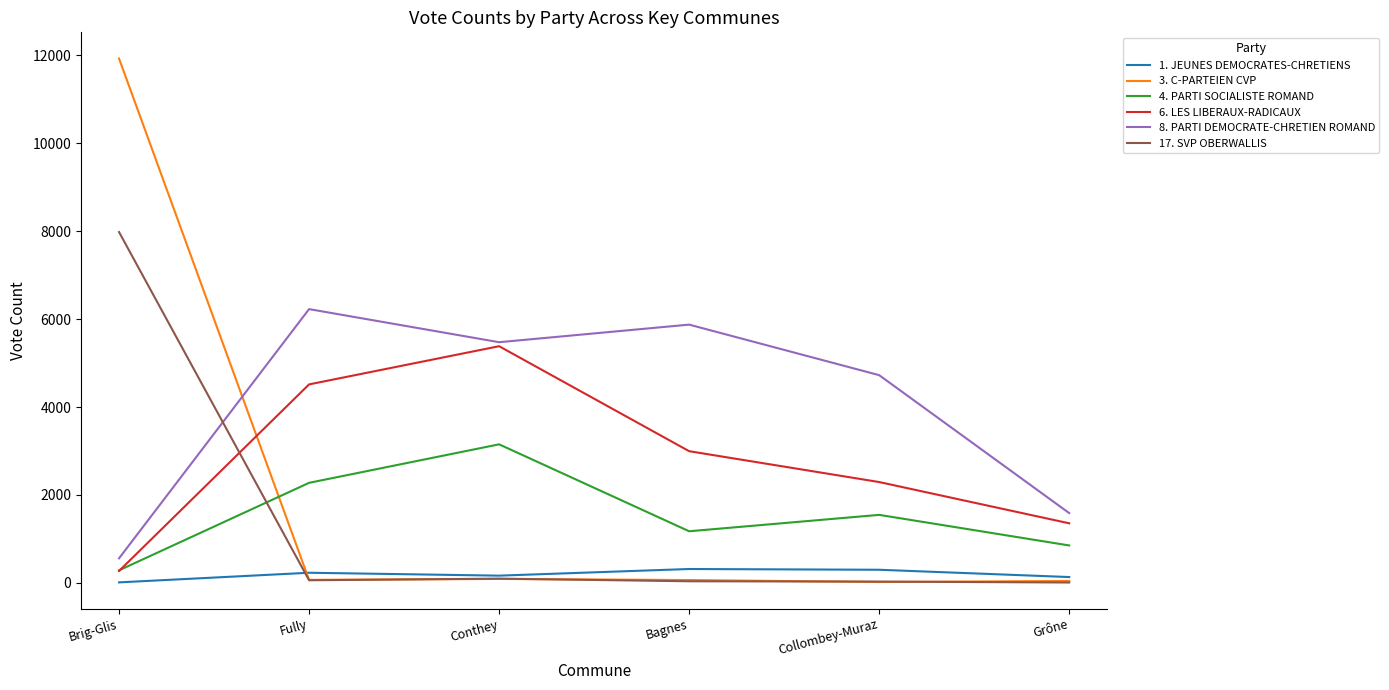

Which series has the largest total across all categories?

8. PARTI DEMOCRATE-CHRETIEN ROMAND